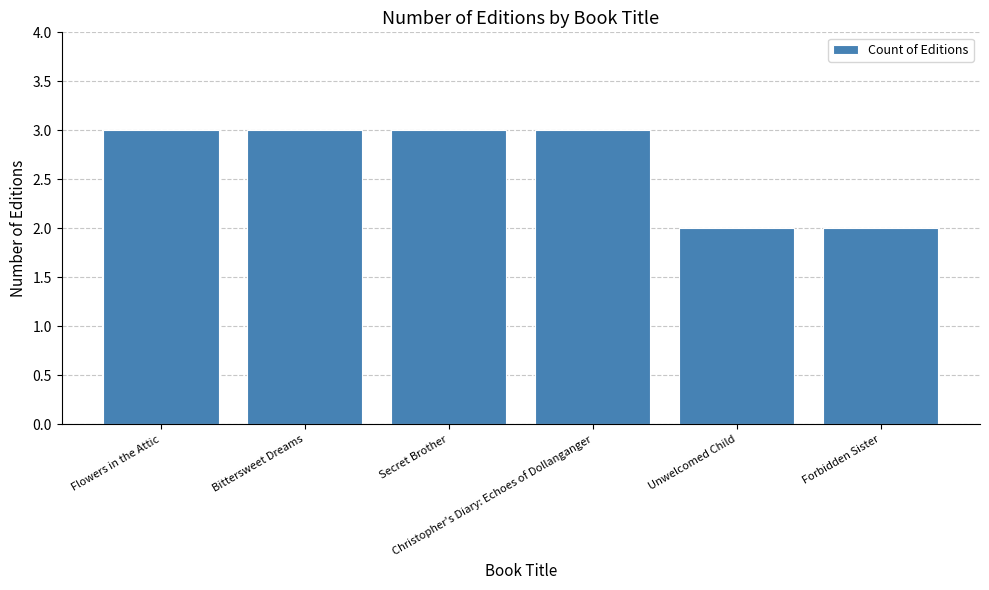

The chart shows a value of 2 at Unwelcomed Child. True or false?

True